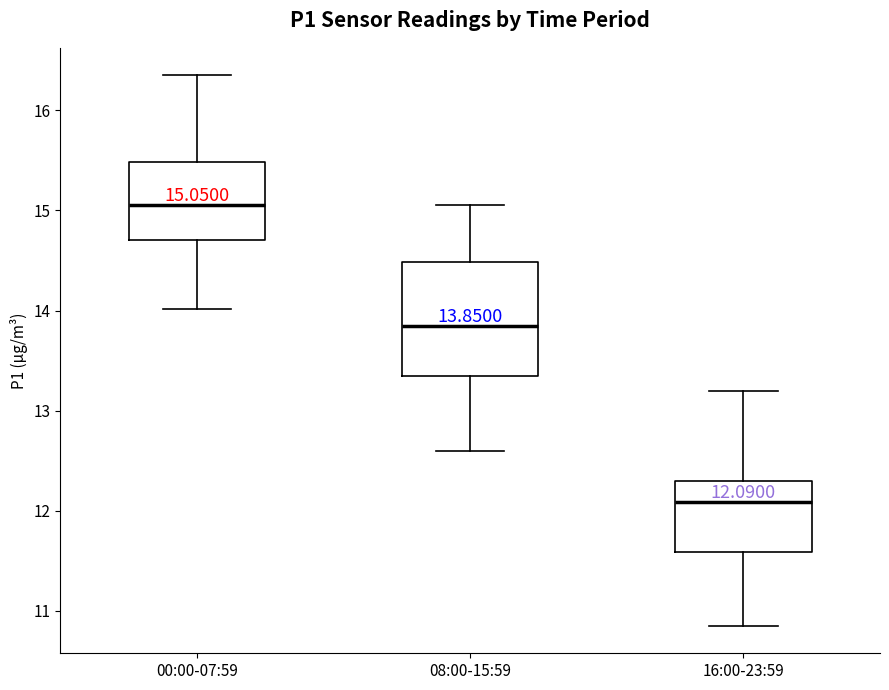

Which box's median line is the lowest?

16:00-23:59